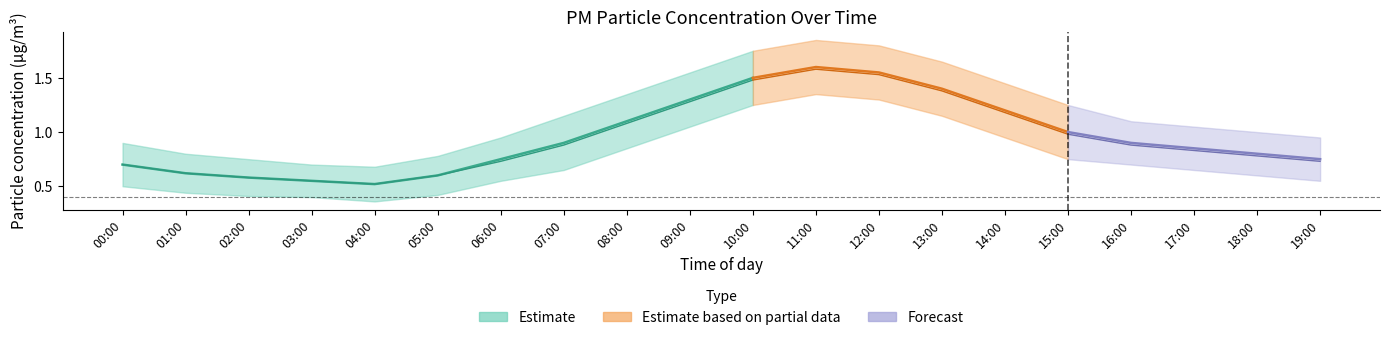

What is the label of the 12th point from the right?

08:00